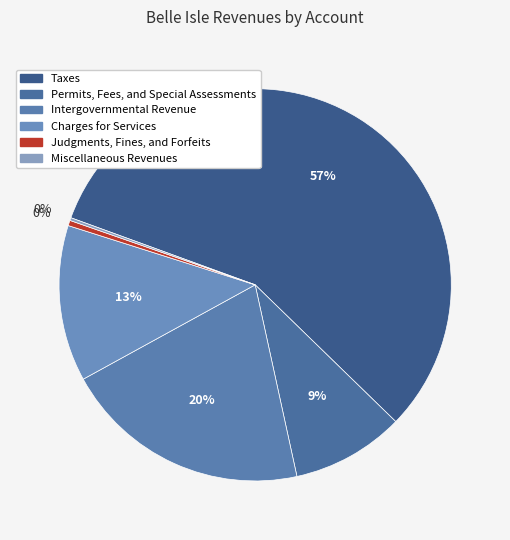

Which category accounts for the majority?

Taxes